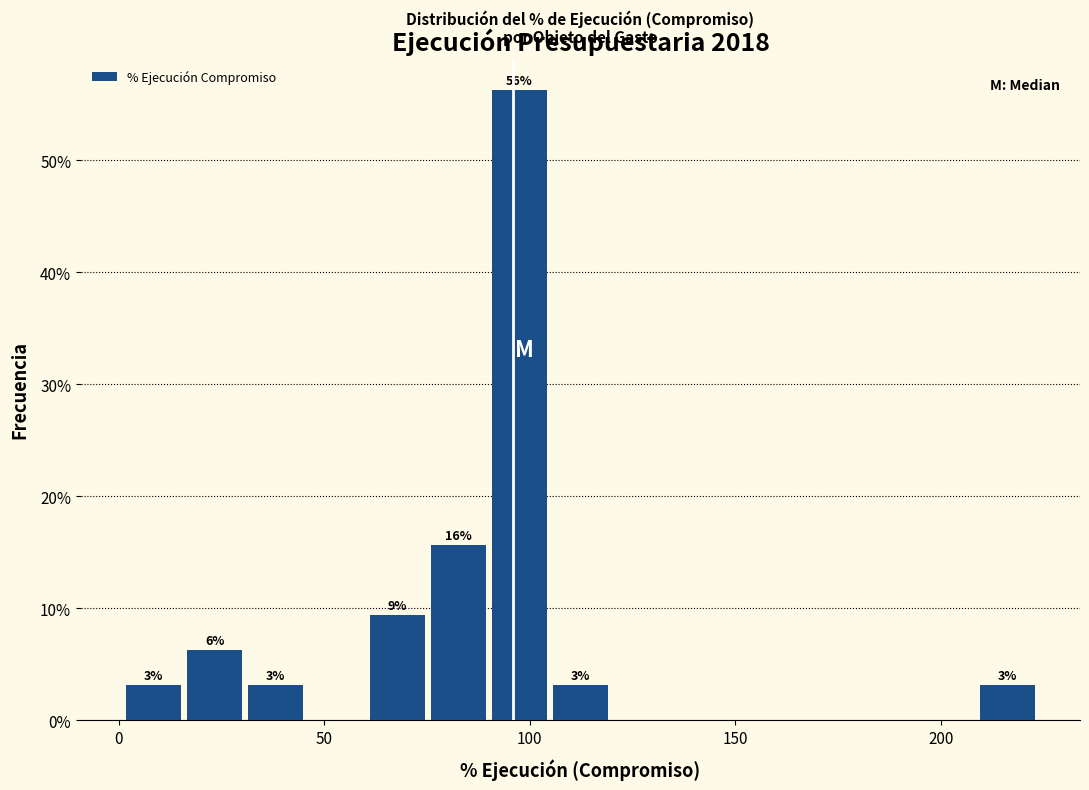

Read against the x-axis, roughly where is the centre of the tallest bar?

100